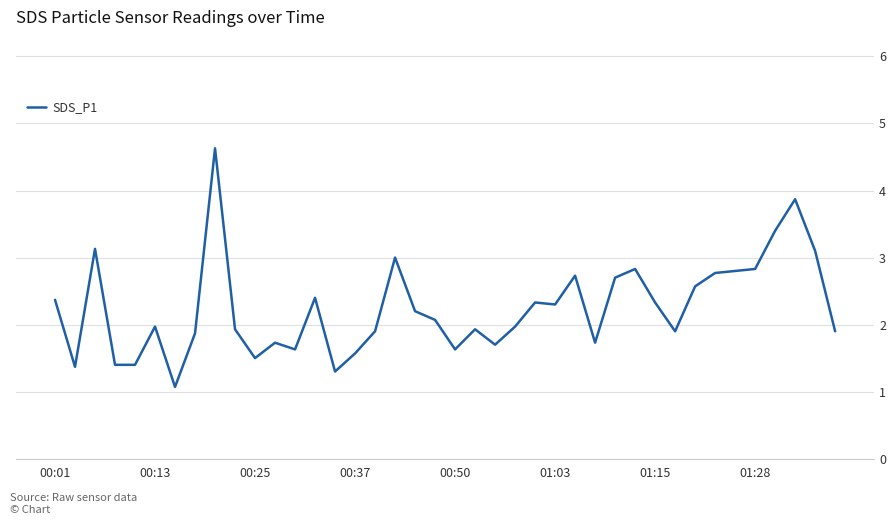

What is the smallest value displayed?

1.1